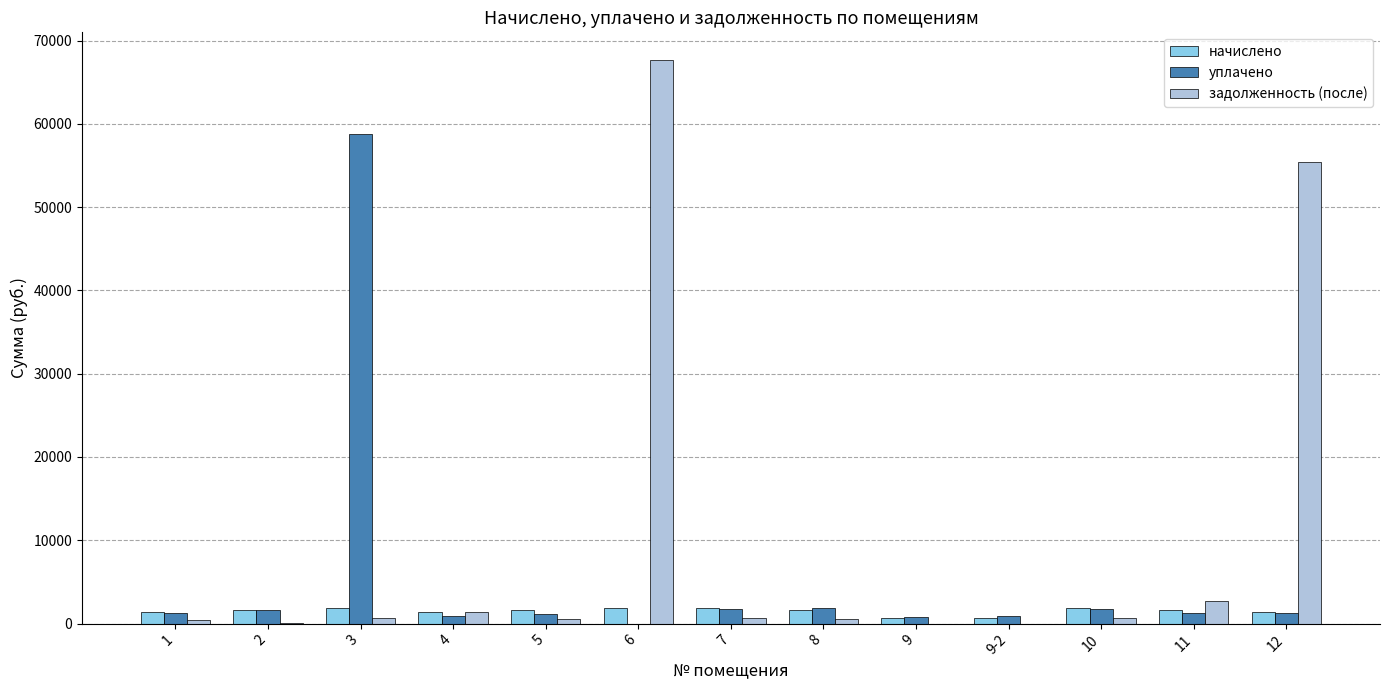

Which series has the largest total across all categories?

задолженность (после)